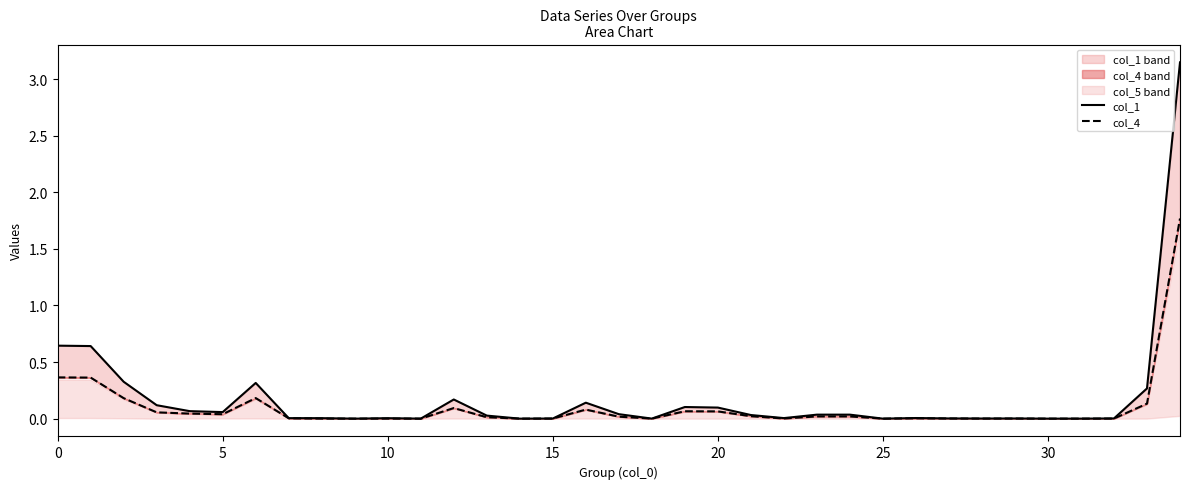

True or false: col_1 and col_4 intersect in this chart.

False